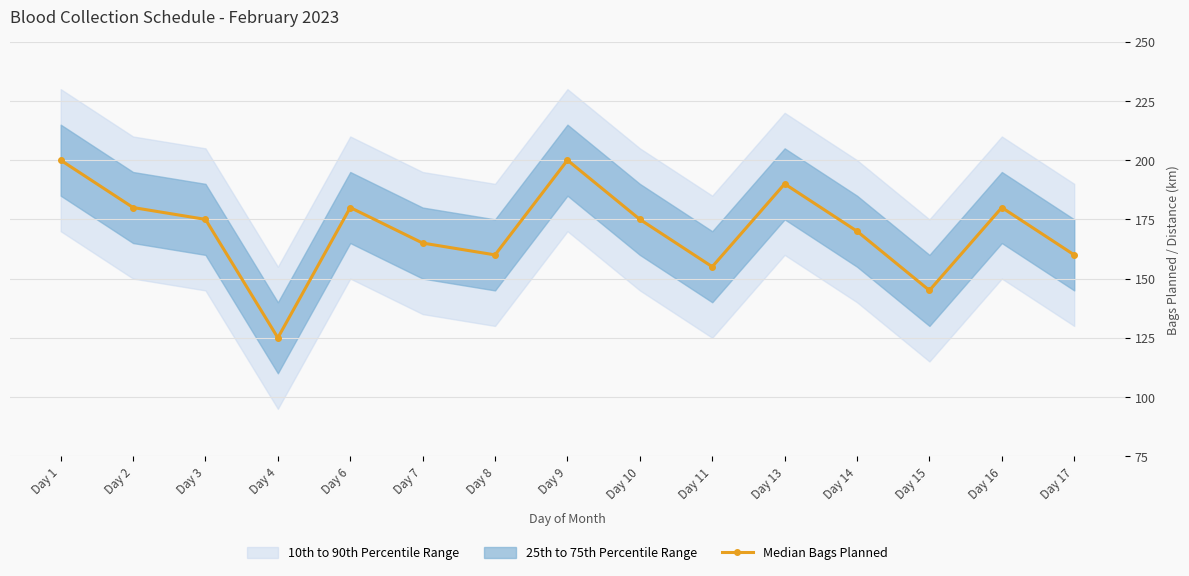

What is the change in value from Day 6 to Day 11?

-25